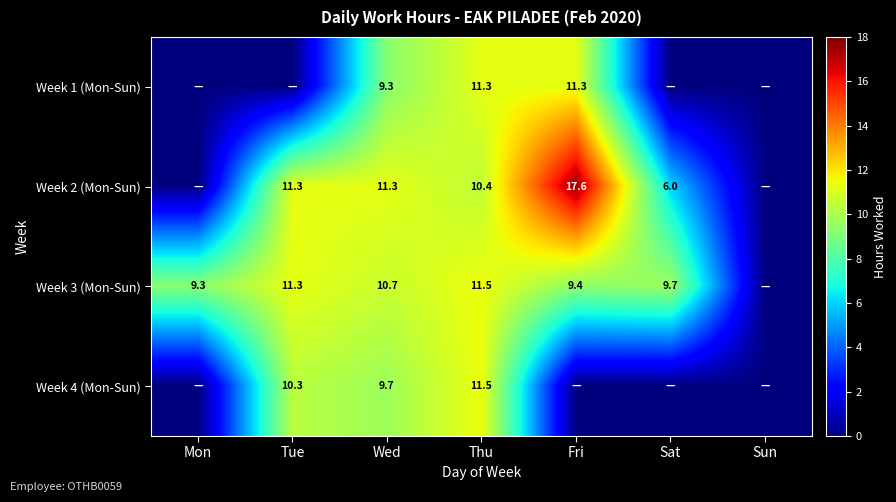

Which category has the highest value across all series?

Fri